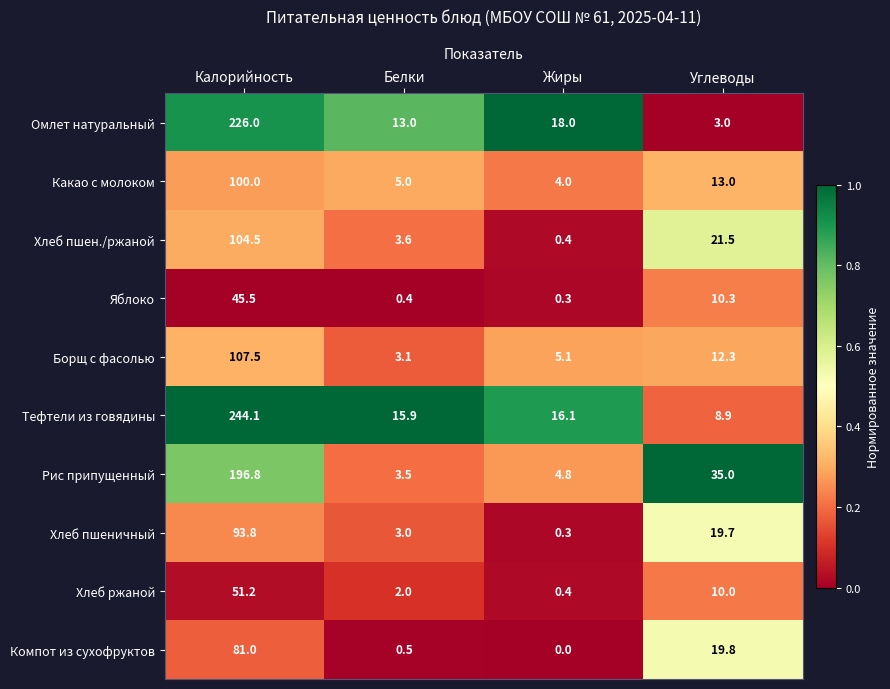

At which category is the sum across all series the highest?

Калорийность